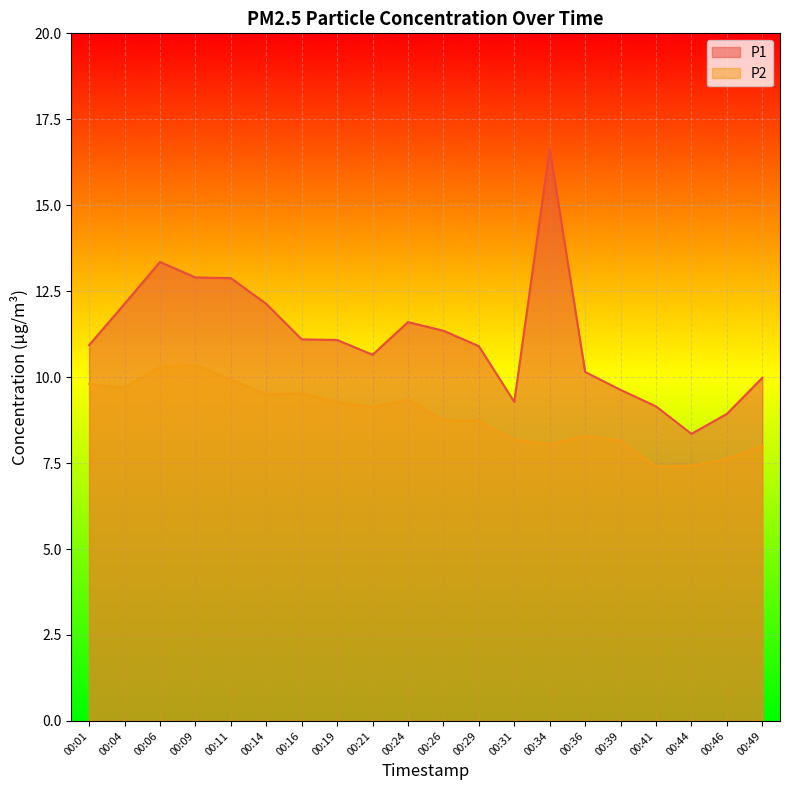

What is the lowest value of the P2 series?

7.4